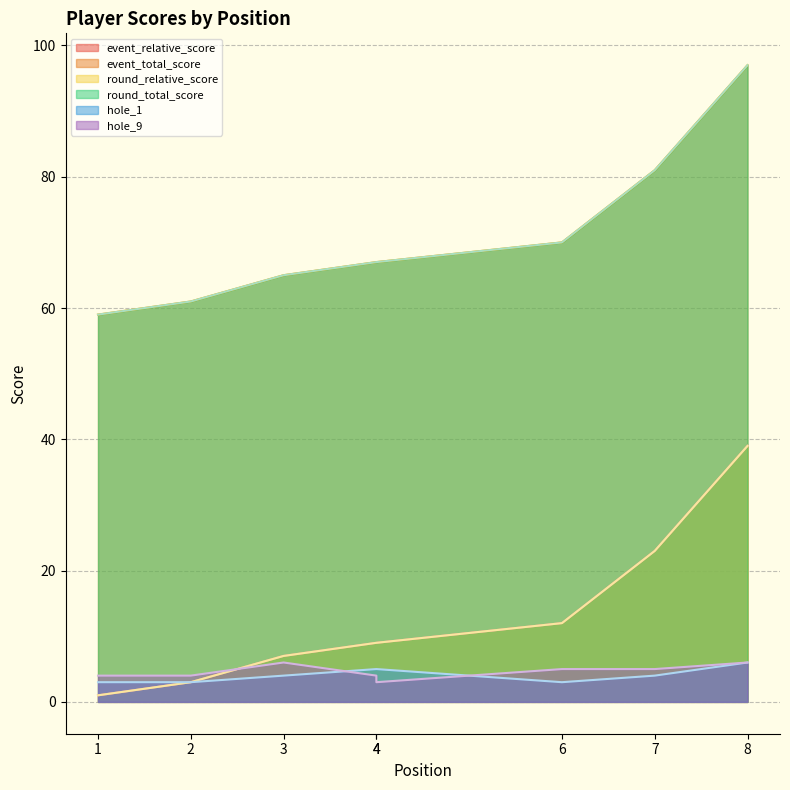

At which label does round_relative_score first exceed 9?

6